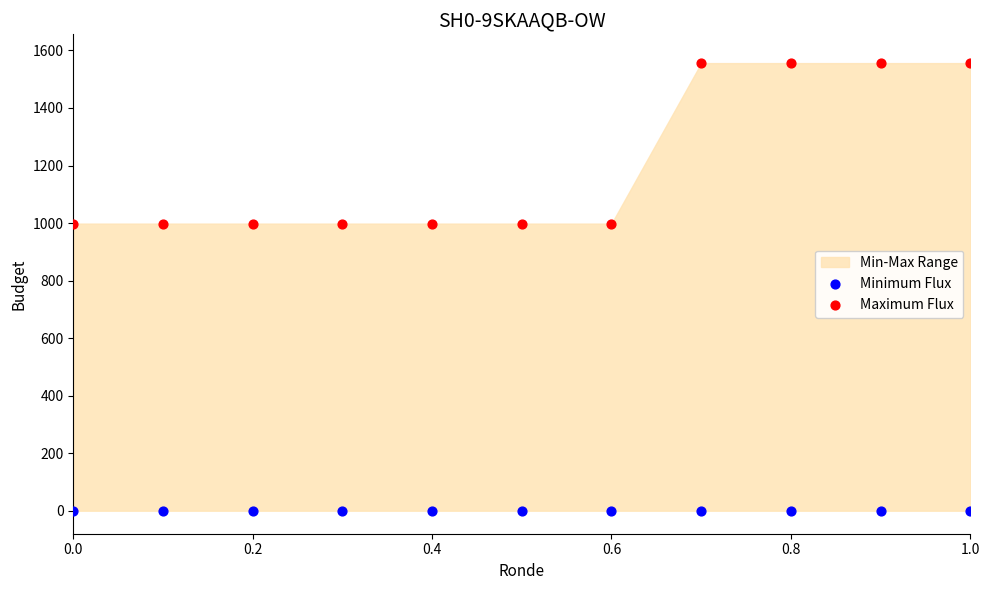

Which series reaches the maximum Y coordinate?

Maximum Flux